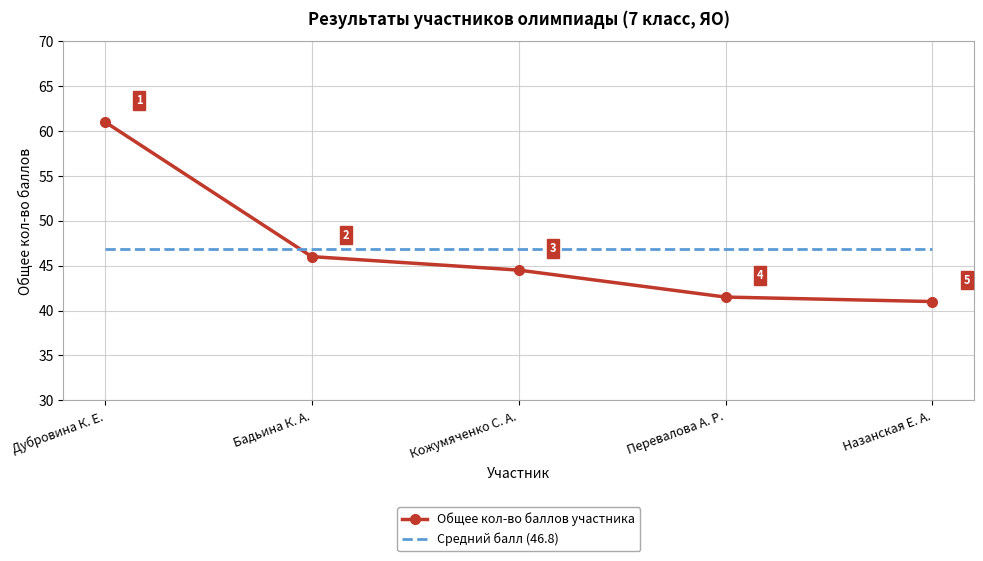

At which label does Общее кол-во баллов участника reach its minimum?

Назанская Е. А.